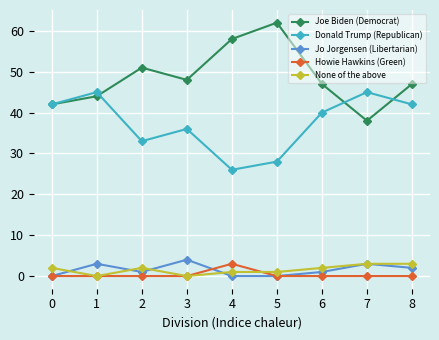

True or false: Donald Trump (Republican) and Jo Jorgensen (Libertarian) cross at least once.

False